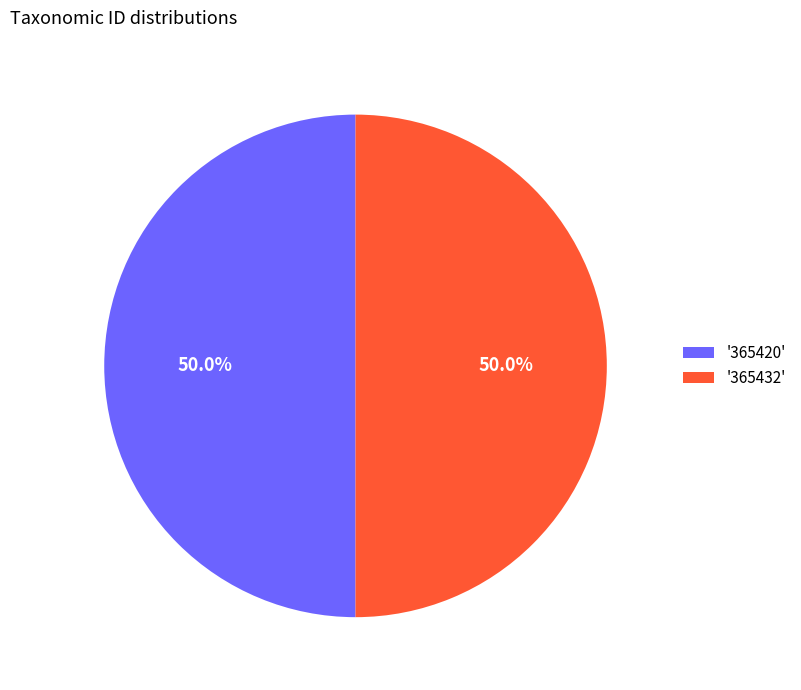

Approximately how many times larger is the value at '365420' compared to '365432'?

1.0